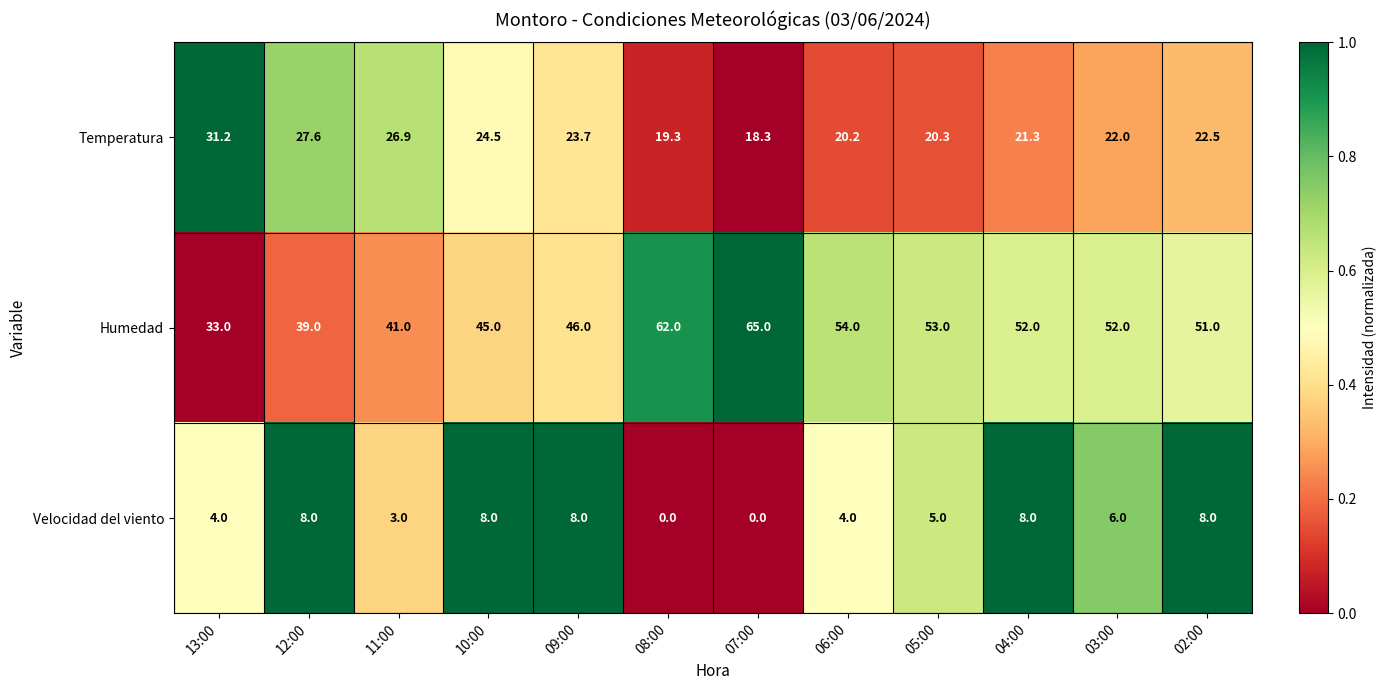

List the series in order of their overall mean, lowest first.

Velocidad del viento, Temperatura, Humedad